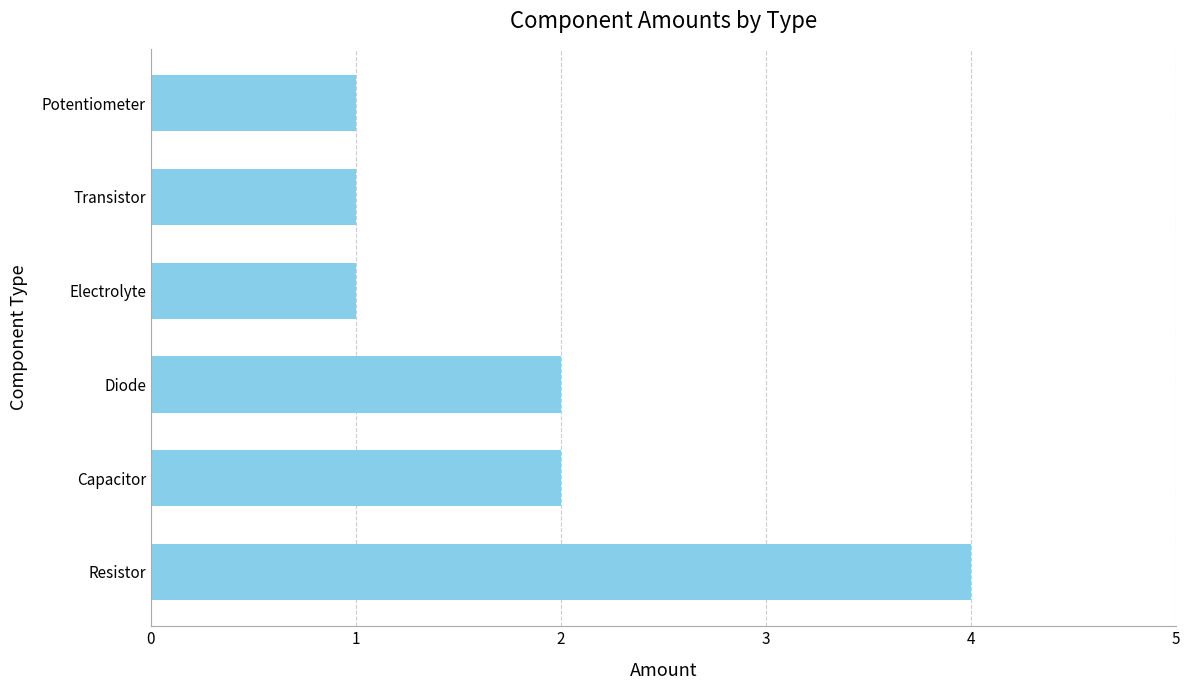

Which category has the highest value across all series?

Resistor